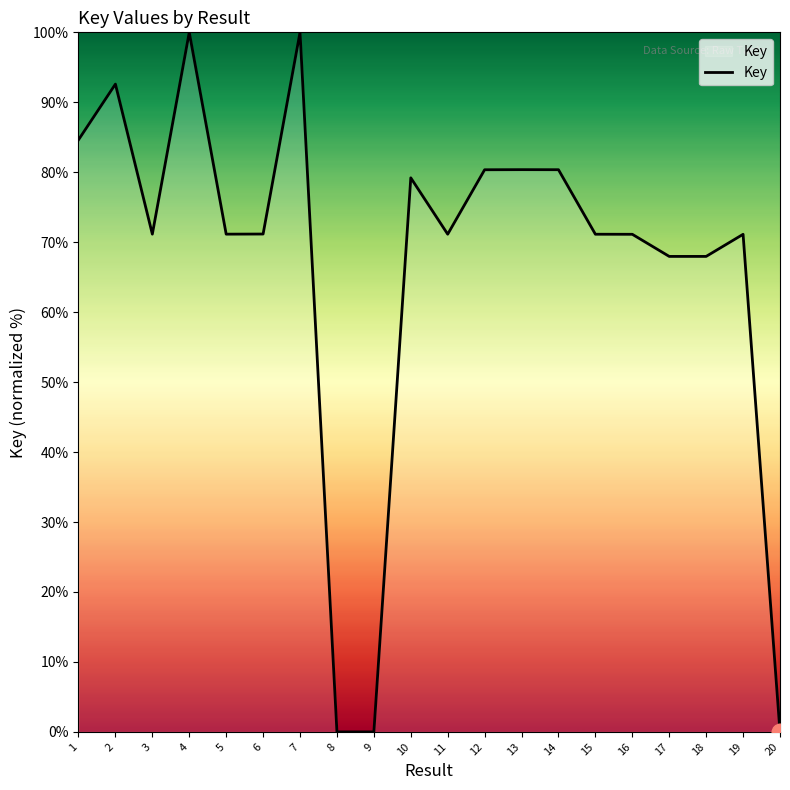

Where is the data nearest to the value 50?

17